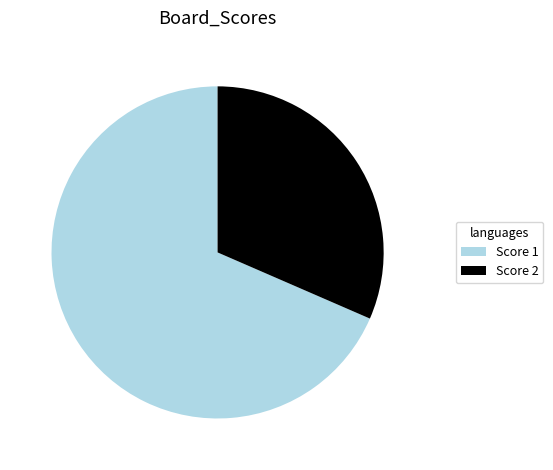

Combined, do Score 1 and Score 2 account for over 50%?

Yes